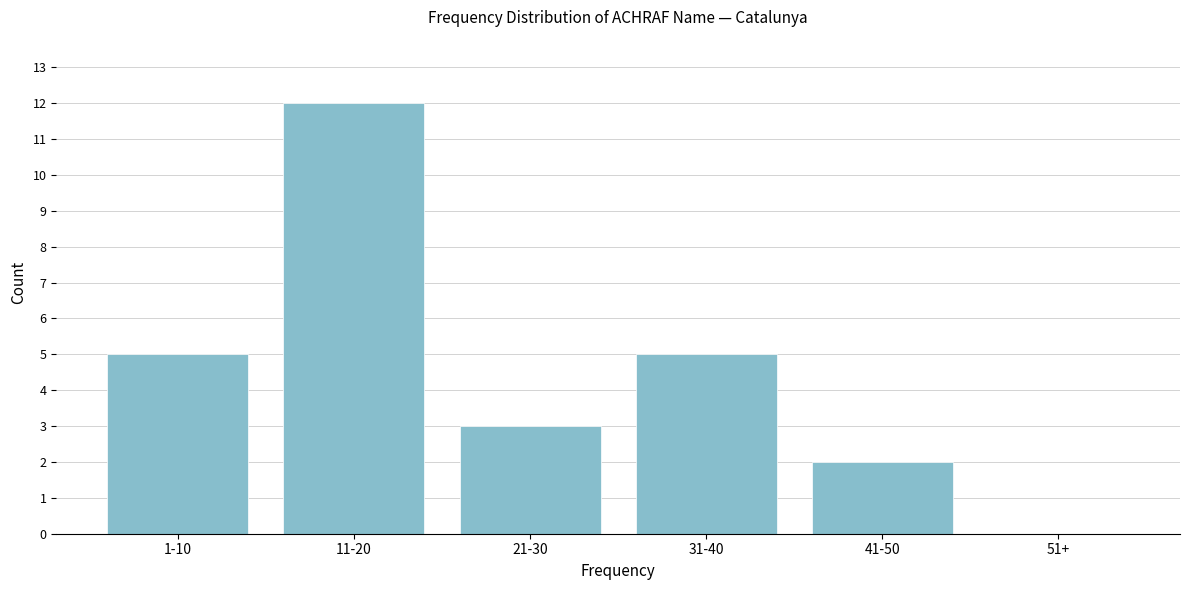

Reading right to left, transcribe all the data shown in this chart.

51+=0	41-50=2	31-40=5	21-30=3	11-20=12	1-10=5